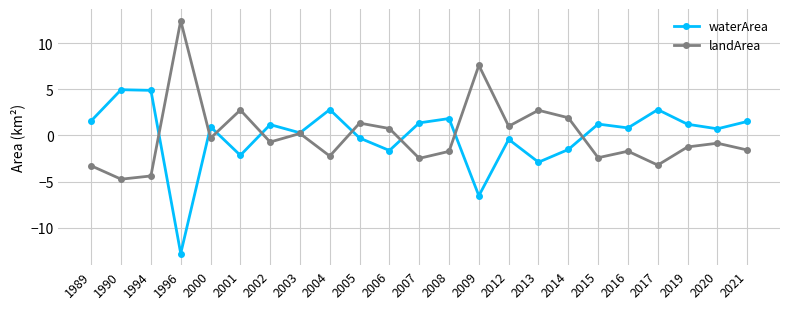

True or false: waterArea has more than 2 points higher than both neighbors.

True